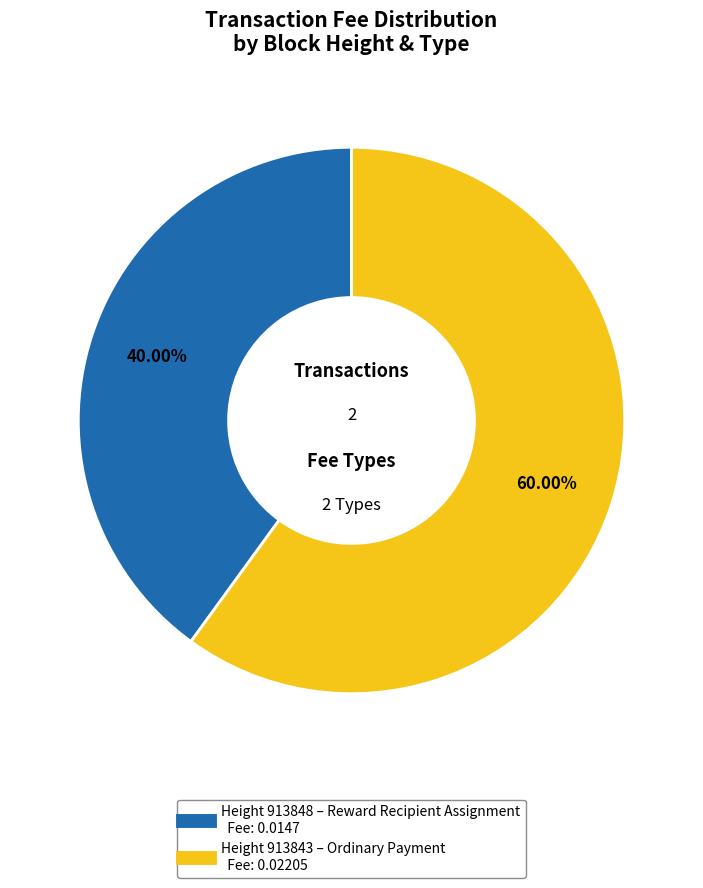

Is there any slice that represents more than half of the pie?

Yes